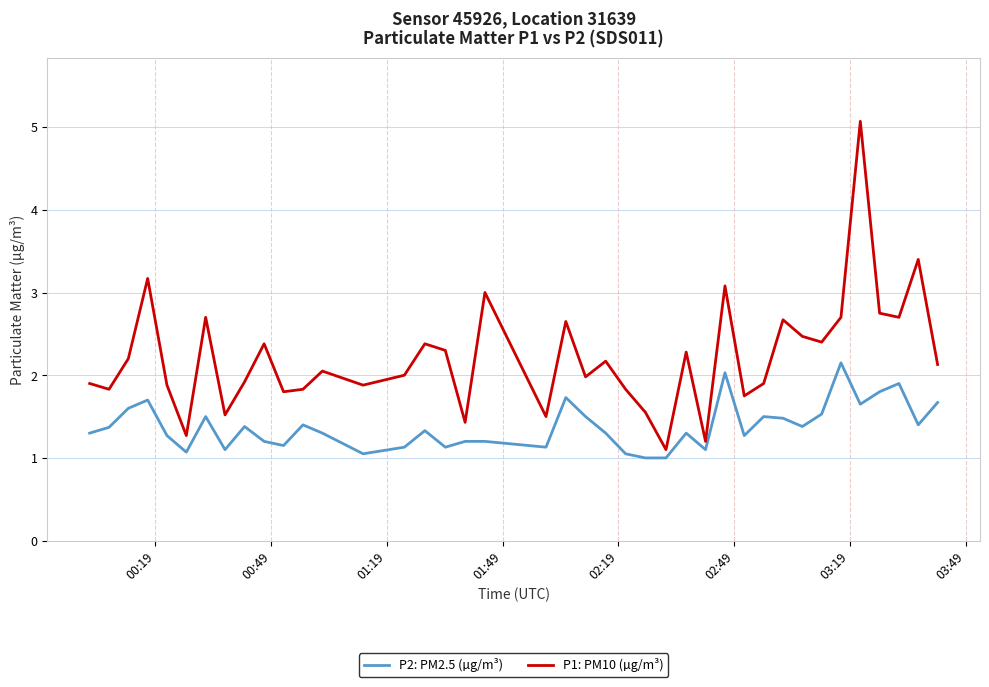

True or false: P1: PM10 (µg/m³) and P2: PM2.5 (µg/m³) cross at least once.

False